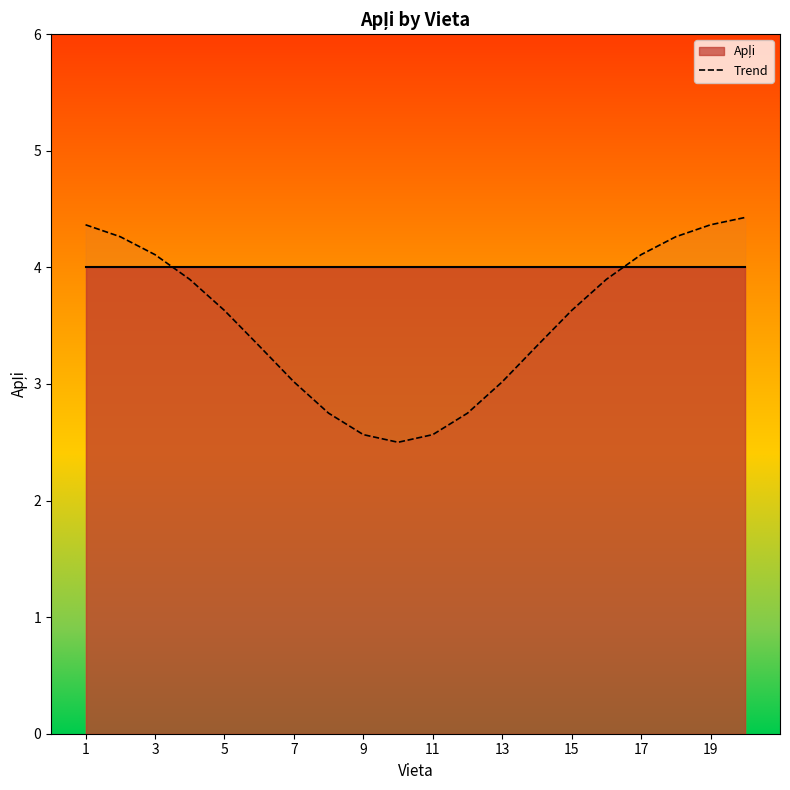

Is it true that Trend equals 4.4 at 19?

True